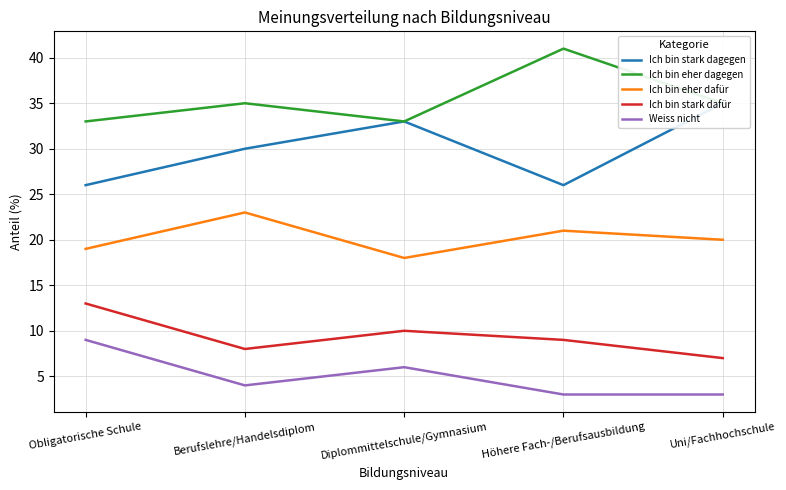

What position from the left is Höhere Fach-/Berufsausbildung?

4